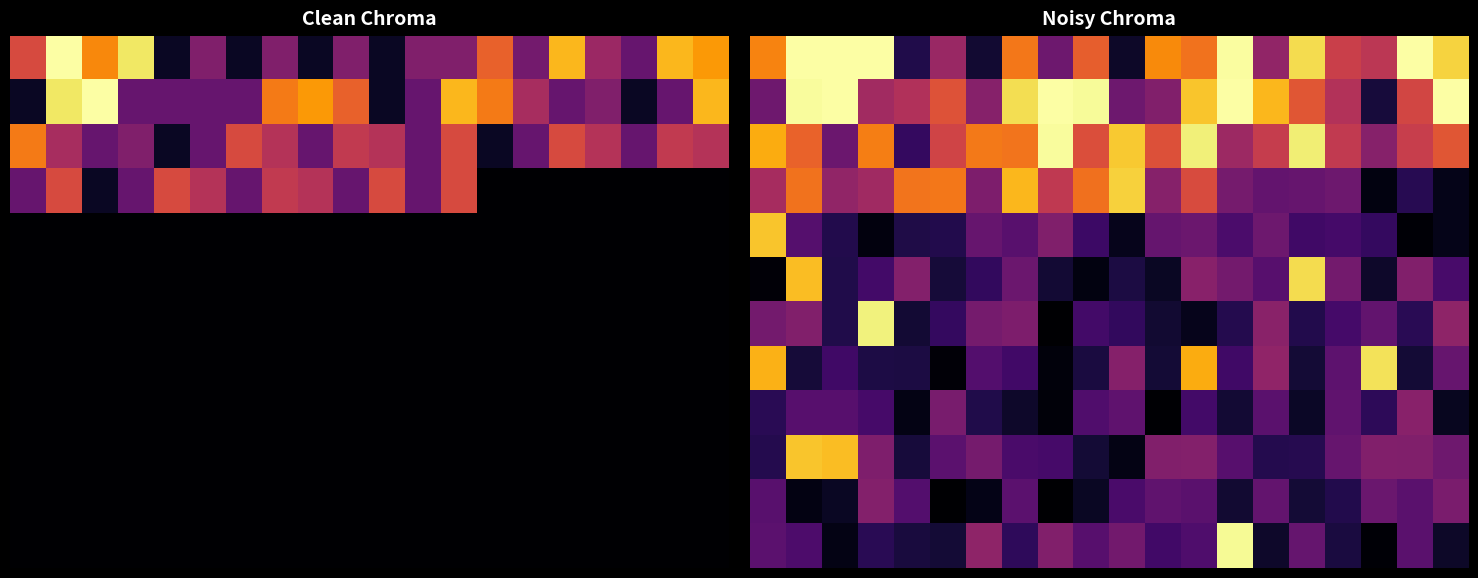

At how many categories does at least one series exceed 0?

20